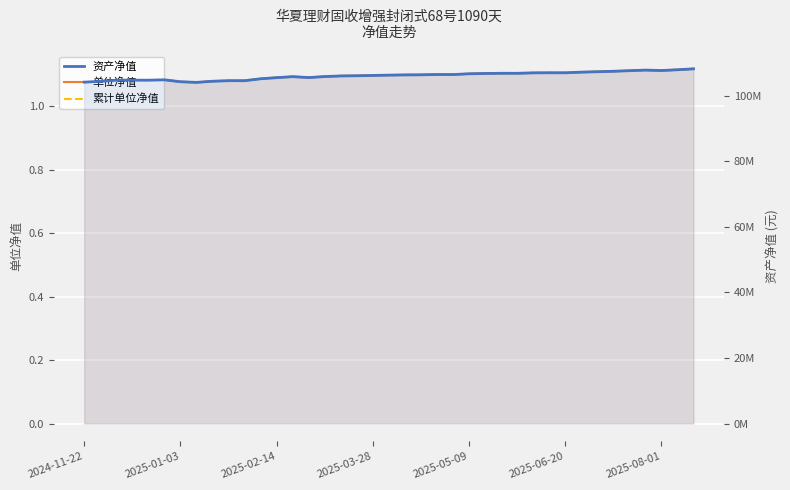

What are all the series names shown in the legend?

单位净值, 累计单位净值, 资产净值